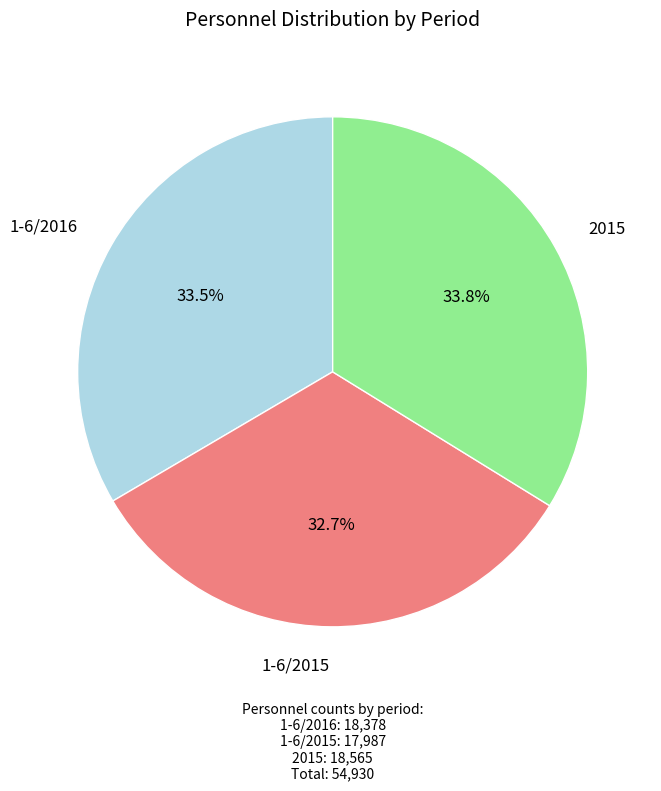

What percentage is the 2015 slice, to the nearest percent?

34%